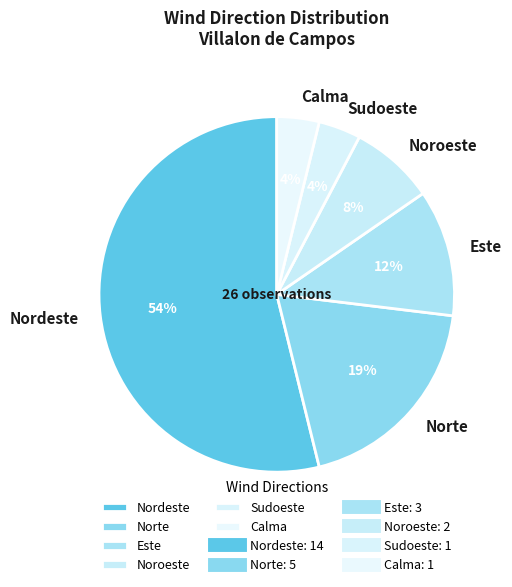

Is the sum of Calma and Sudoeste greater than half?

No